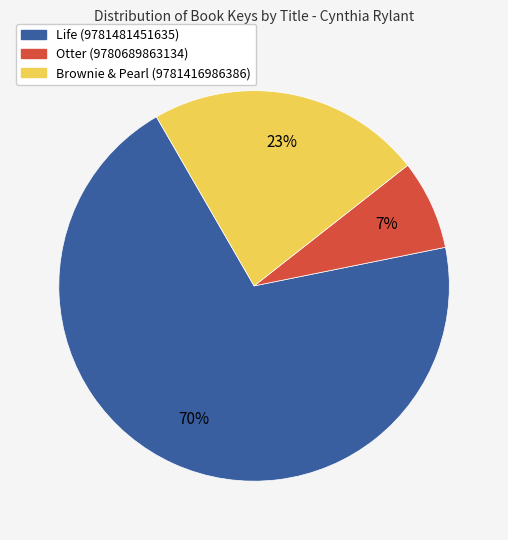

Approximately how many times larger is the value at Otter (9780689863134) compared to Brownie & Pearl (9781416986386)?

0.3